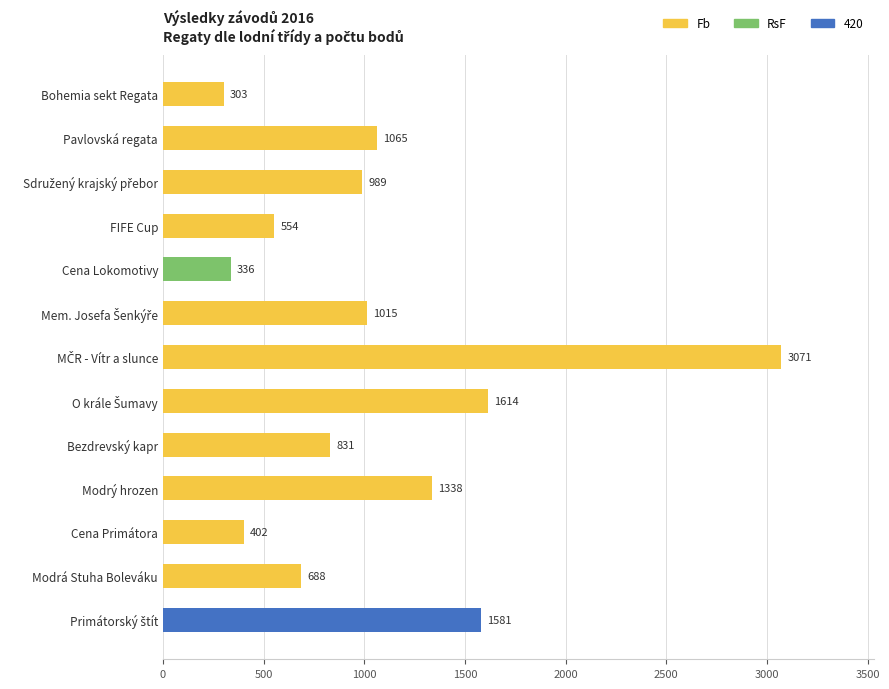

What is the difference between the second highest and minimum values?

1311